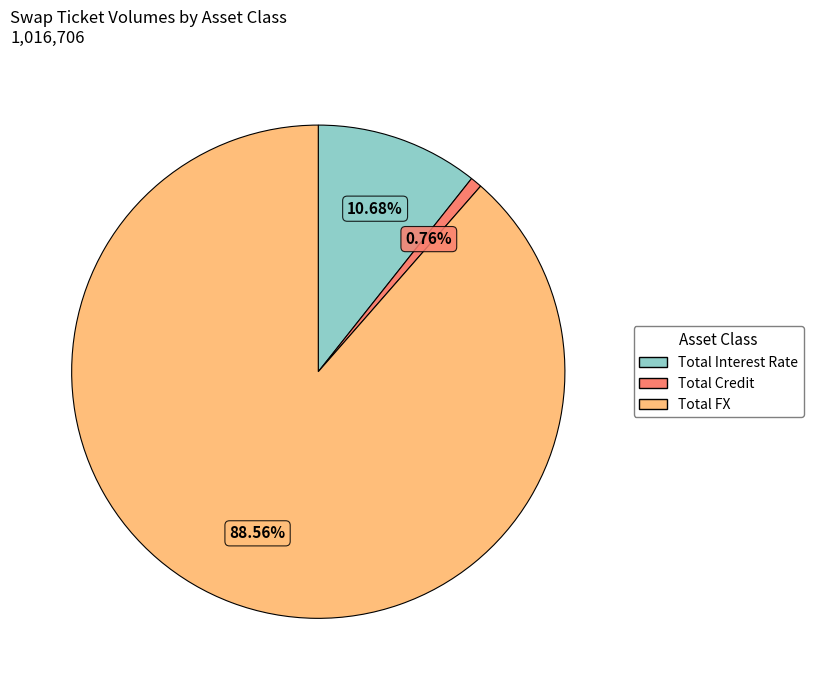

To the nearest percent, what percentage of the pie is Total Interest Rate?

11%